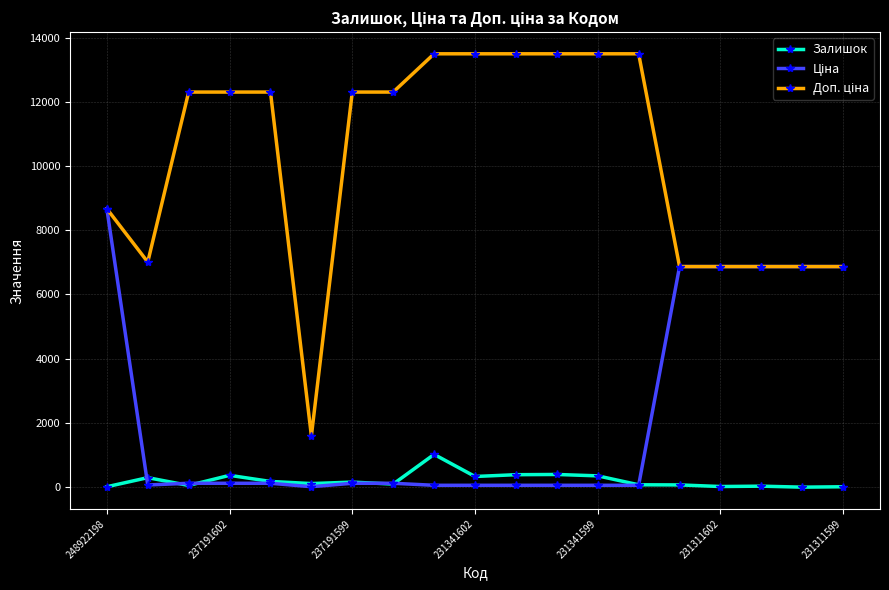

How many categories are shown in the chart?

19